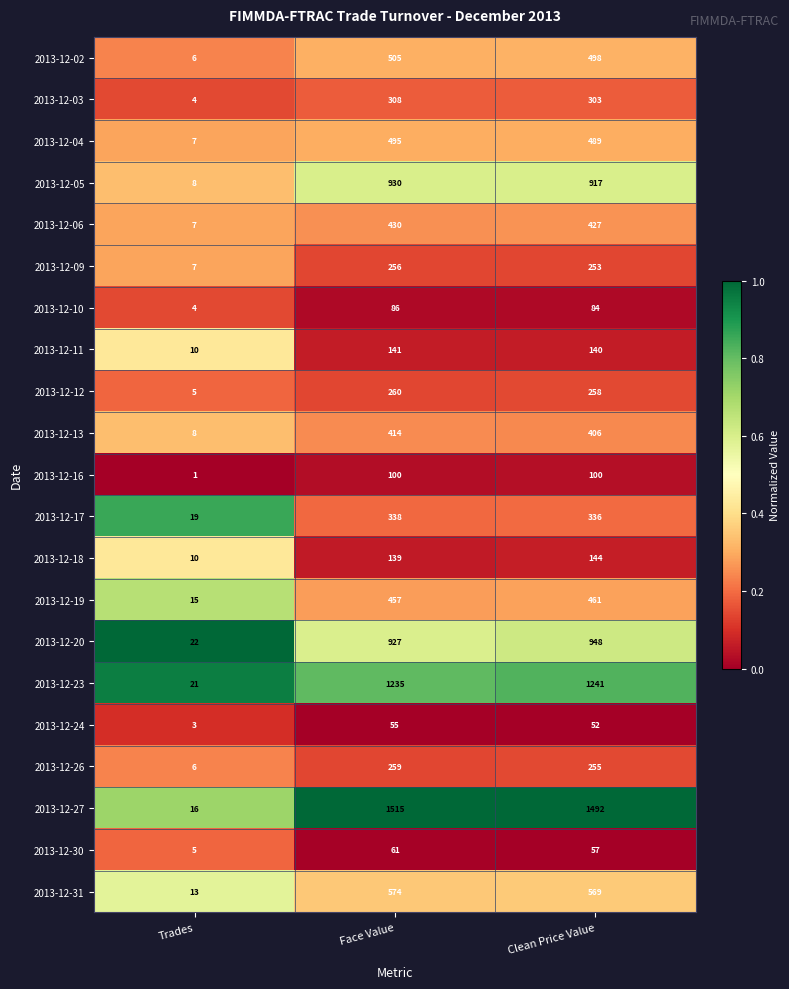

Read the 2013-12-10 value at Face Value.

86